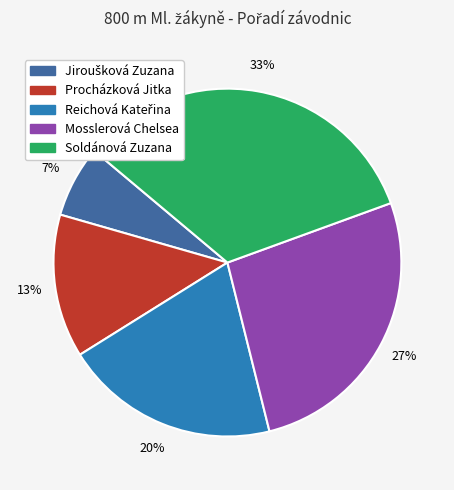

Which has a higher value, Soldánová Zuzana or Mosslerová Chelsea?

Soldánová Zuzana